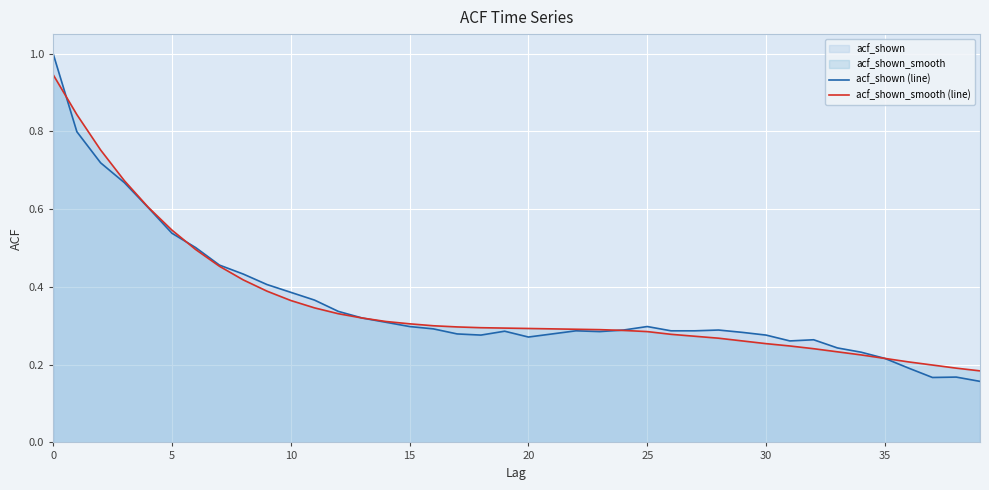

True or false: acf_shown (line) has more than 2 points higher than both neighbors.

True